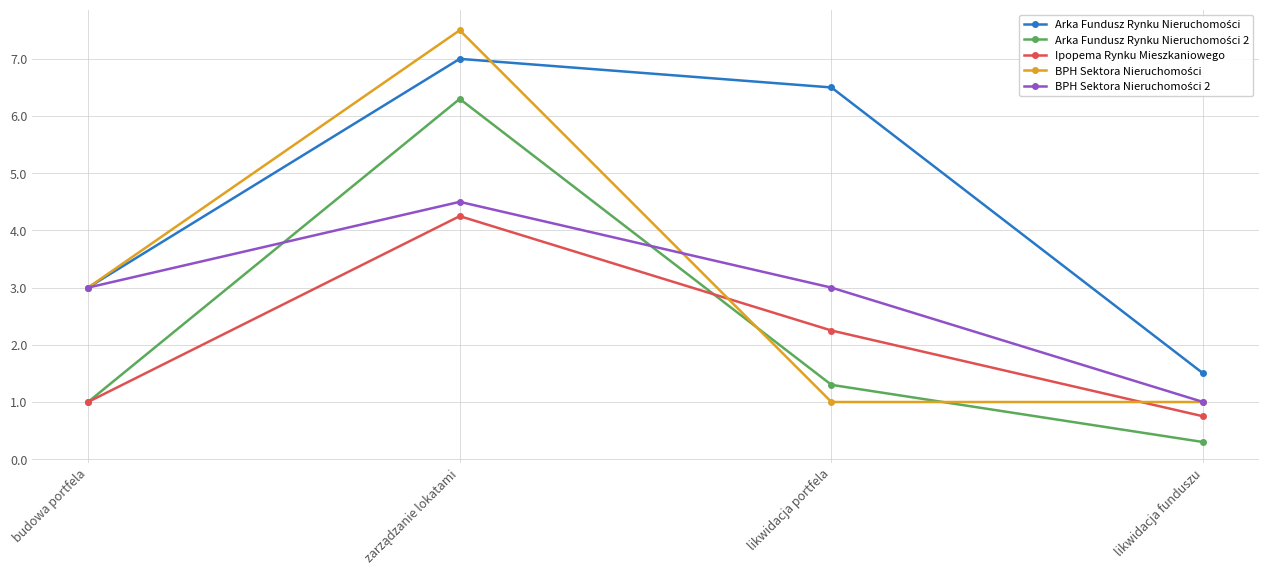

What is the greatest value displayed?

7.5